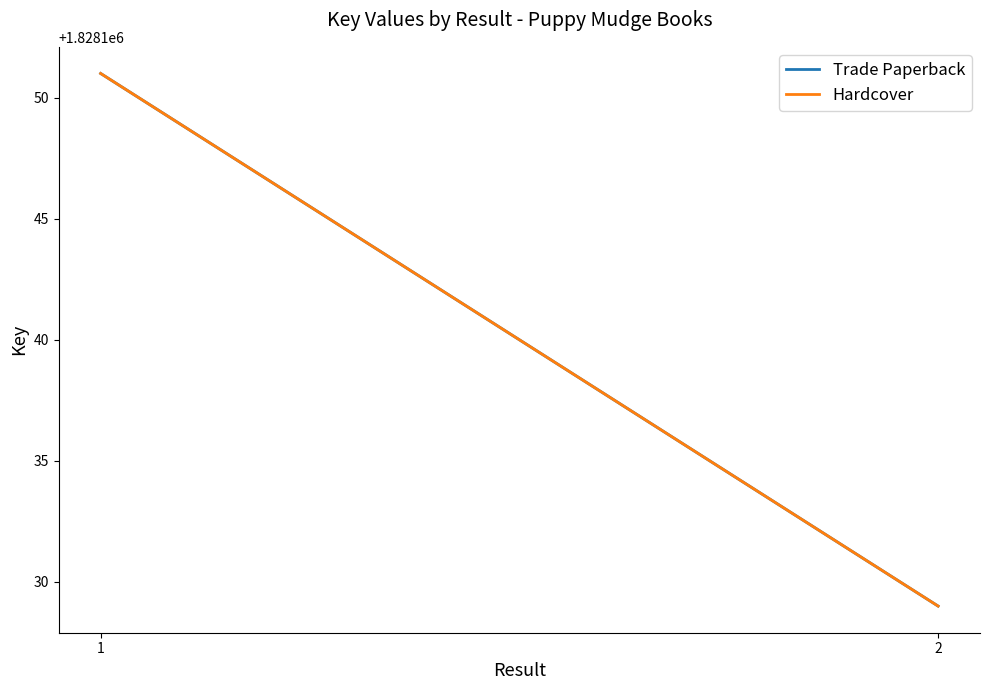

Rank the categories by Hardcover value from lowest to highest.

2, 1